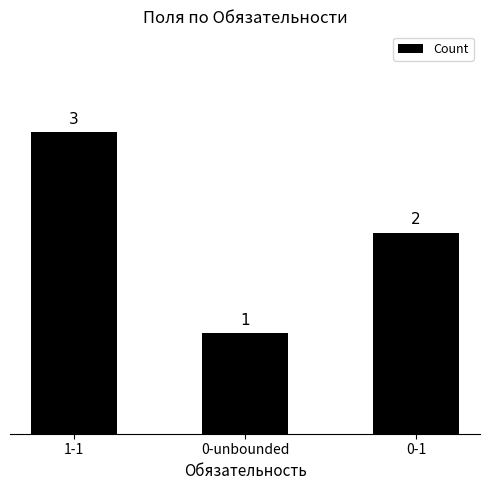

What is the sum of the values at 1-1 and 0-unbounded?

4